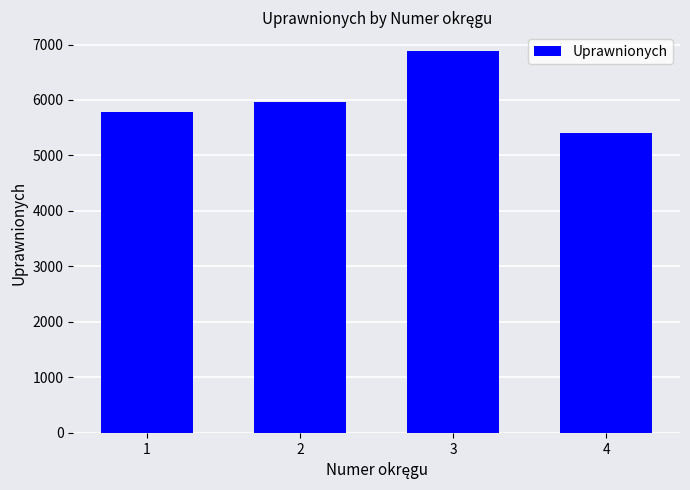

What is the difference between the values at 1 and 2?

178